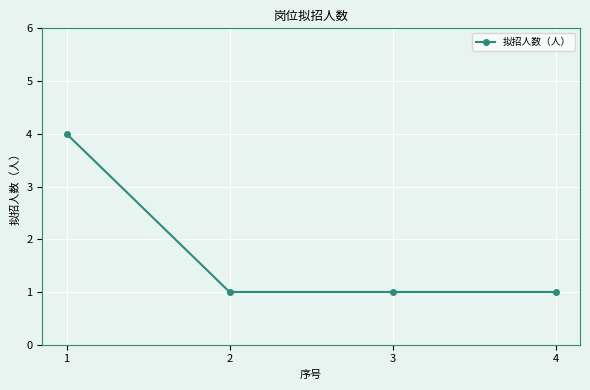

Reading right to left, what are all the values shown in this chart?

4=1	3=1	2=1	1=4